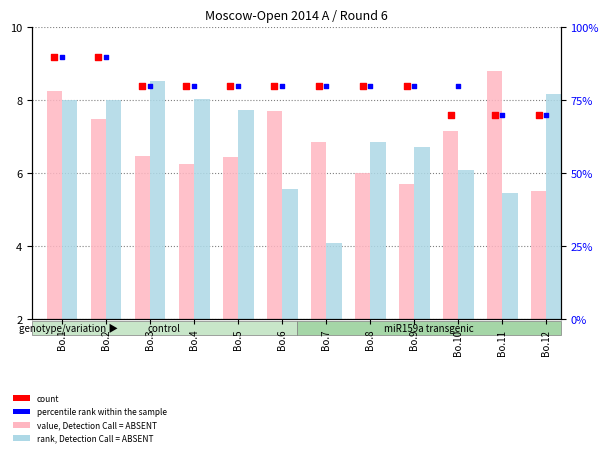

Which series contains the lowest Y value?

rank, Detection Call = ABSENT